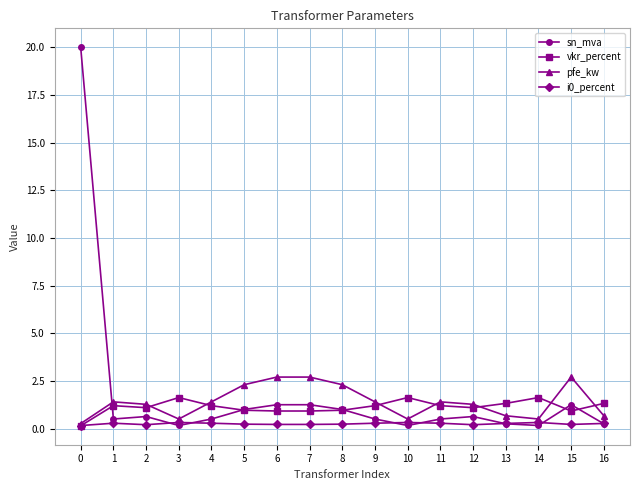

Between 5 and 11, which series saw the biggest shift?

pfe_kw